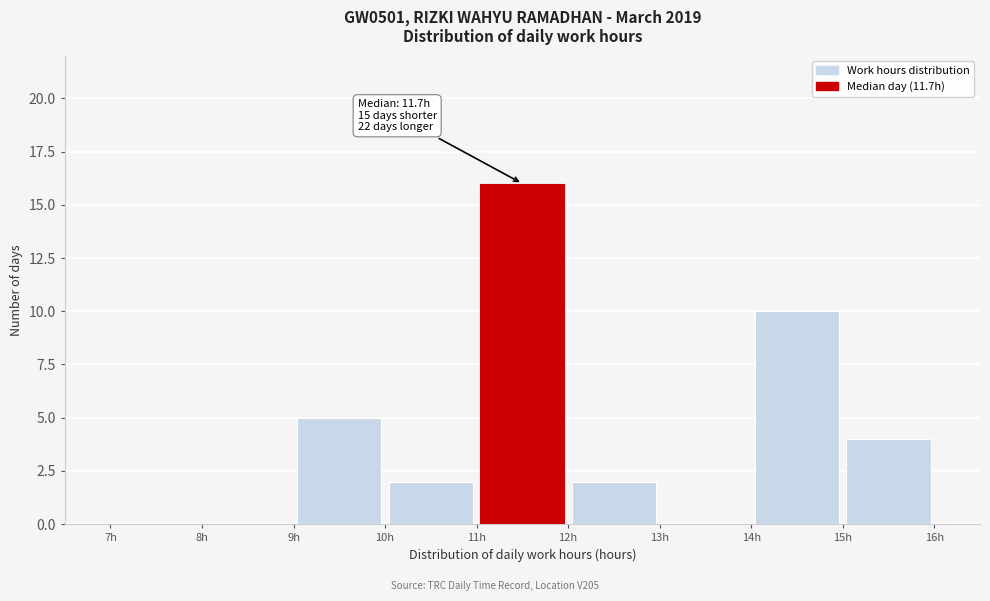

Over which range of the x-axis is the bar tallest?

11 to 12